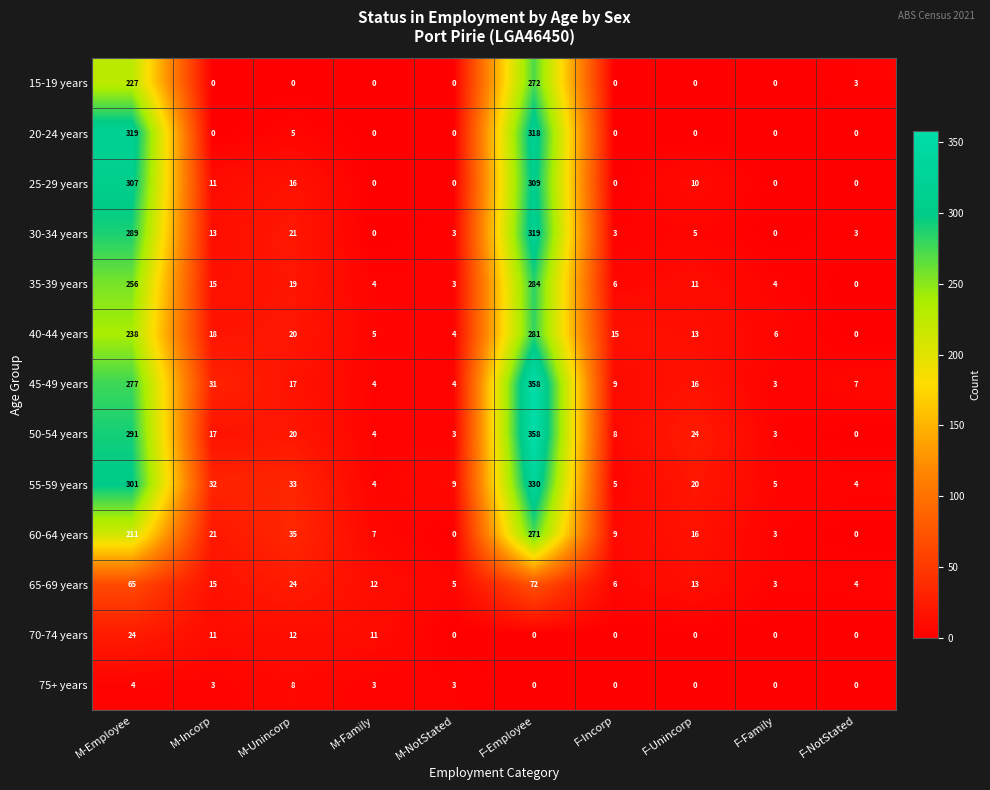

Is it true that 75+ years equals 0 at F-NotStated?

True